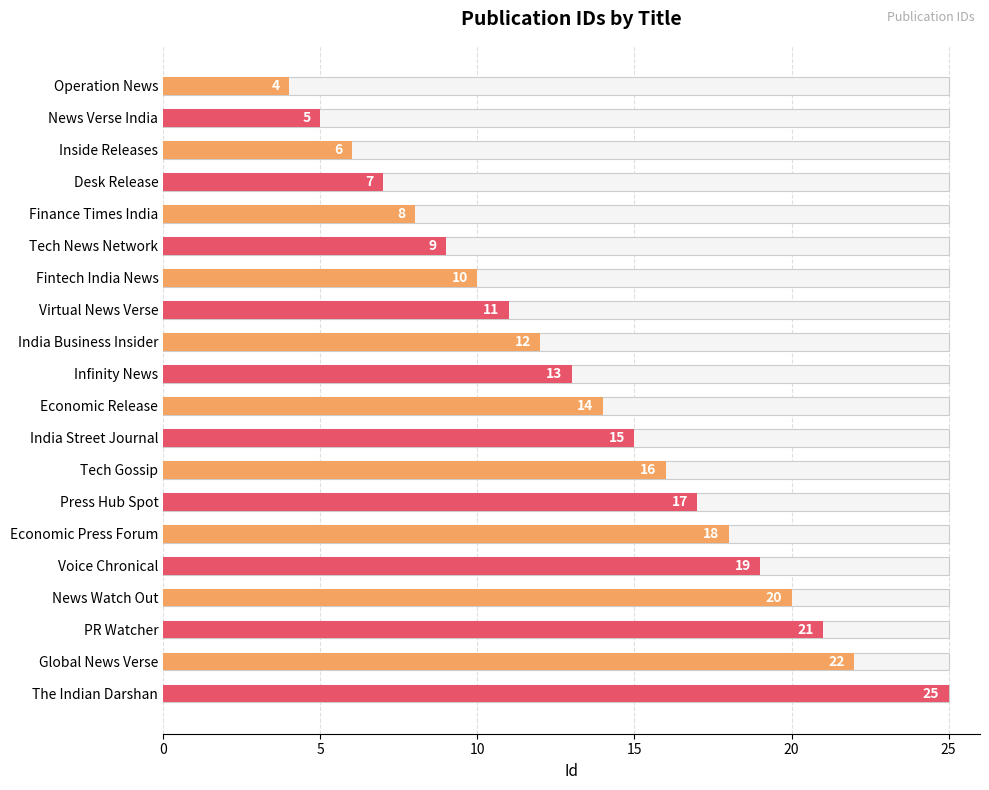

What is the sum of all values?

272